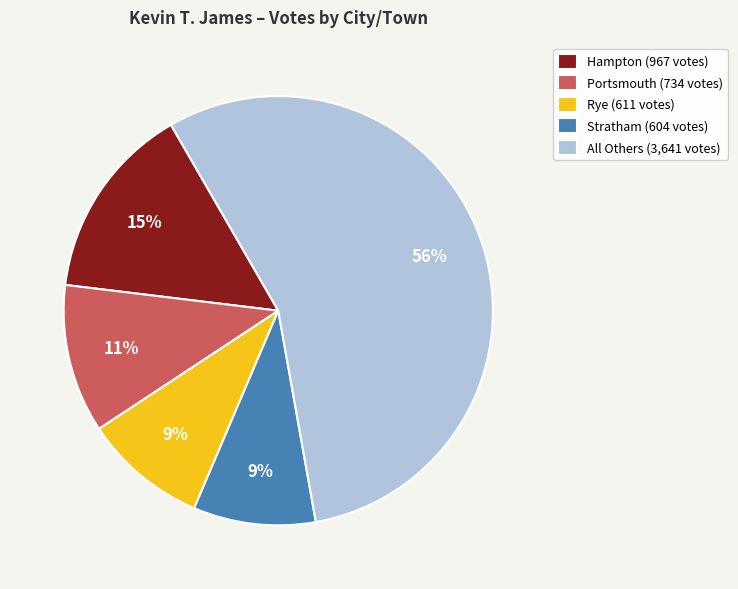

To the nearest percent, what portion does Rye (611 votes) represent?

9%